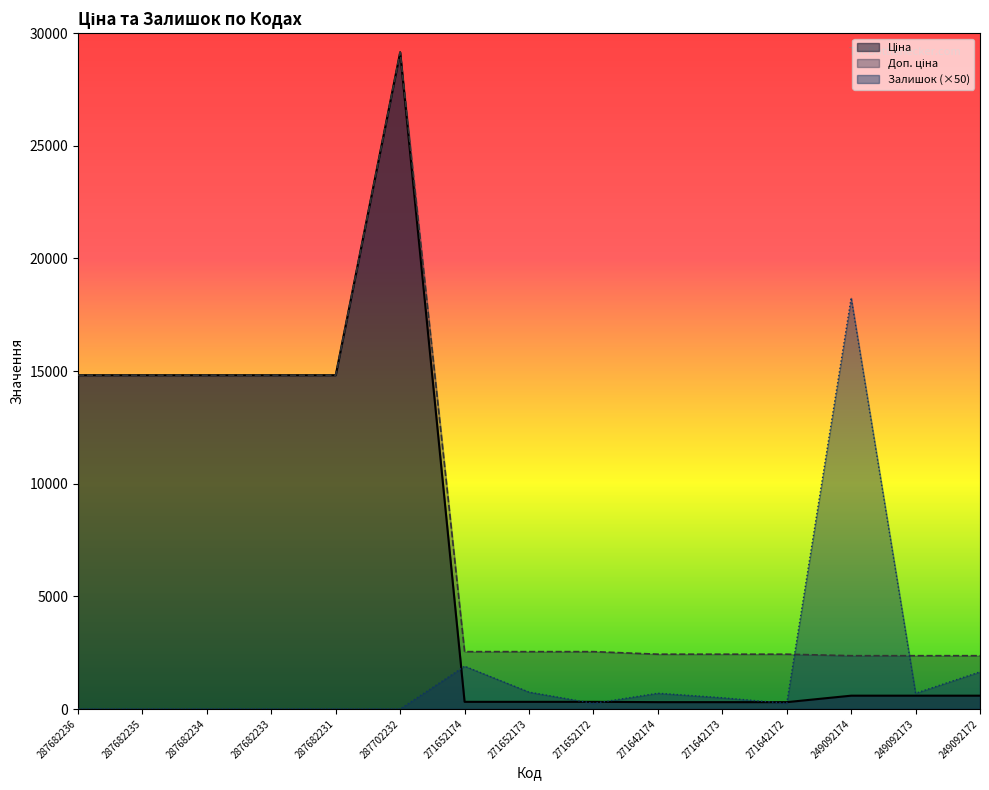

Rank the series at 271642174 from lowest to highest value.

Ціна, Залишок, Доп. ціна